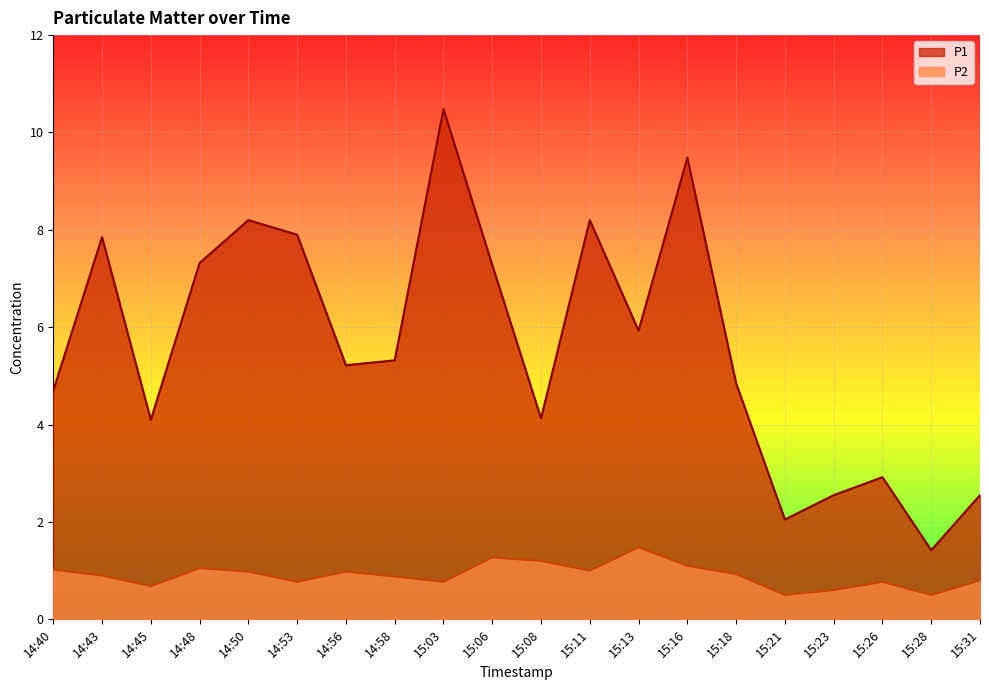

How many interior local valleys does the P1 series have?

6